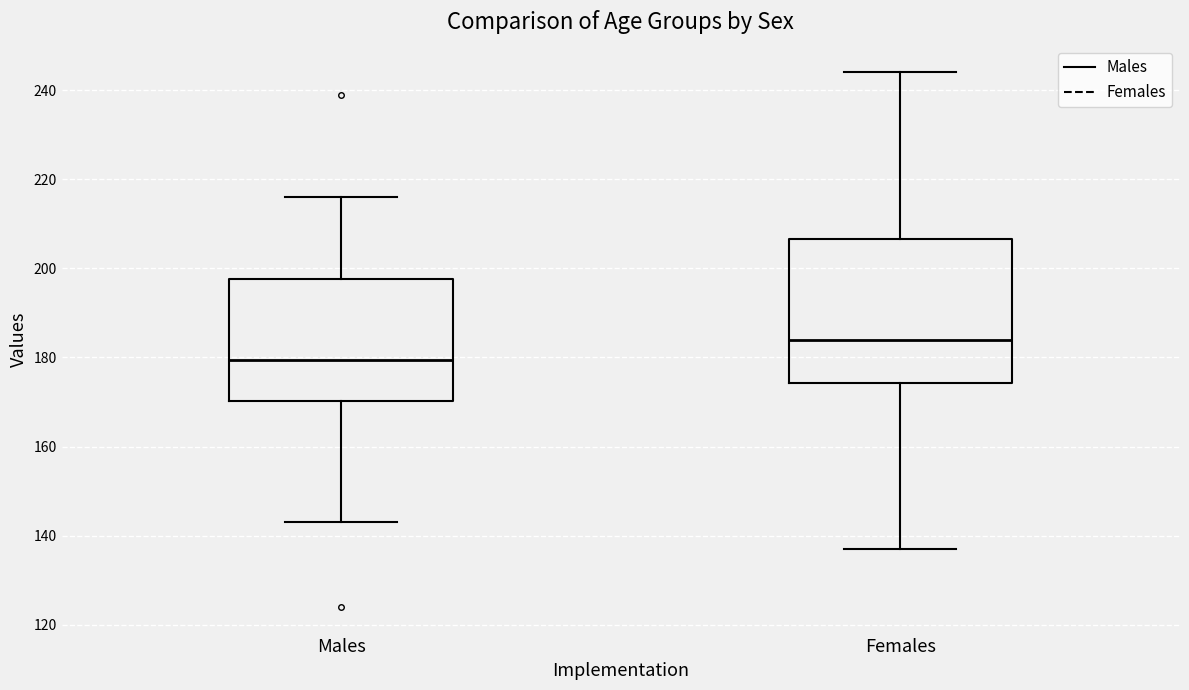

Reading left to right, transcribe this box plot: for each box, give where its median line is, the range the box spans, and where its two whiskers end, as read against the y-axis. The values are not printed on the chart, so give them approximately, as read against the axis.

Males: median 180, box 170 to 198, whiskers 144 to 216
Females: median 184, box 174 to 206, whiskers 138 to 244